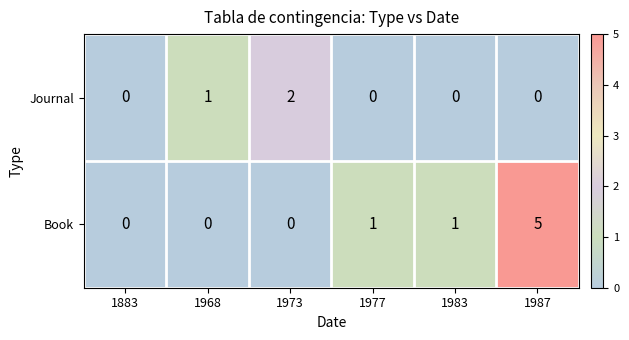

What is the sum of all Journal values?

3